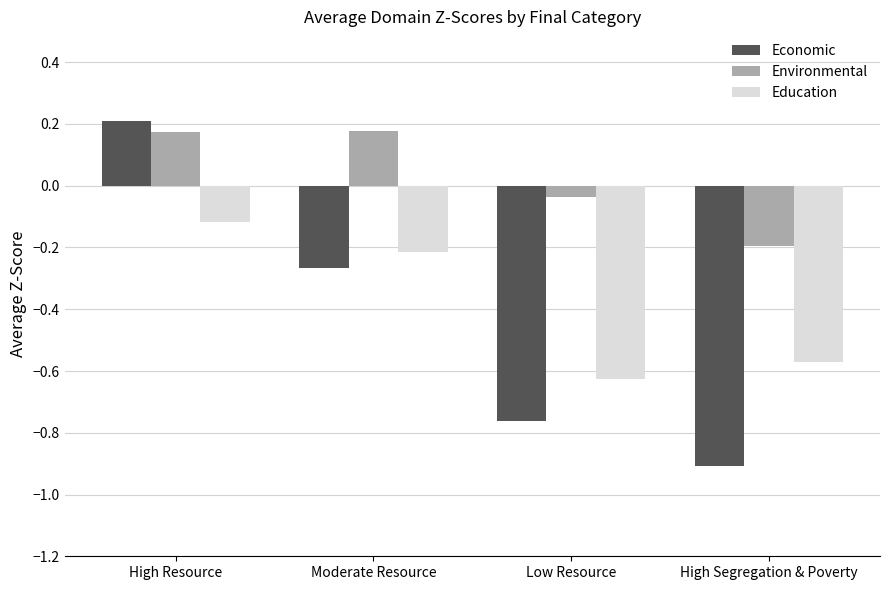

At which label does Environmental reach its minimum?

High Segregation & Poverty